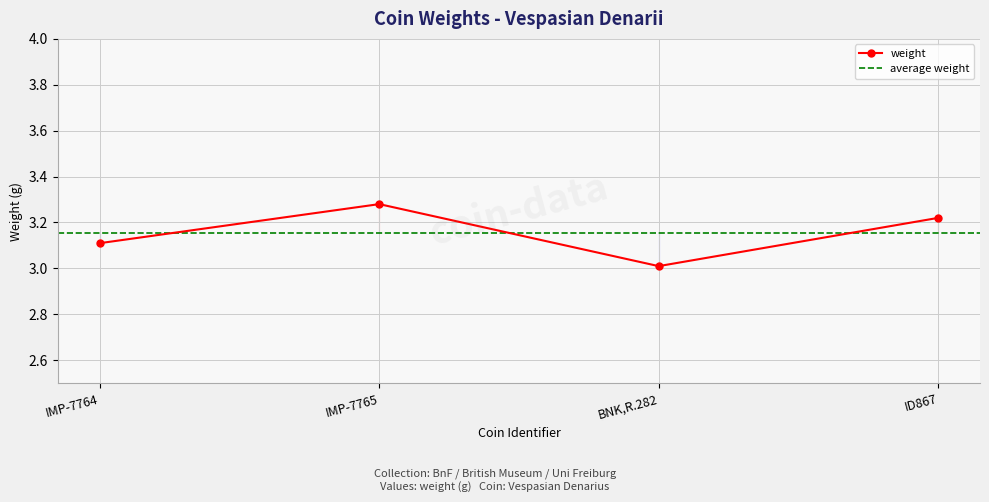

How many points are lower than both their immediate neighbors (excluding endpoints)?

1